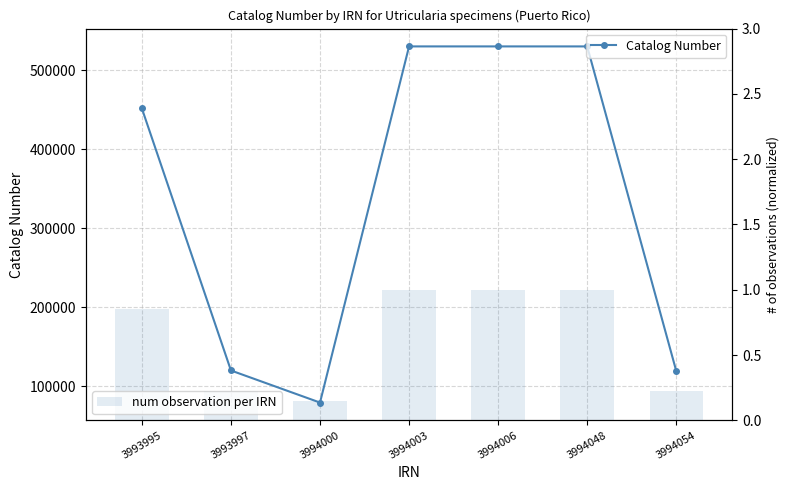

Which series changed the most between 3993995 and 3994048?

Catalog Number